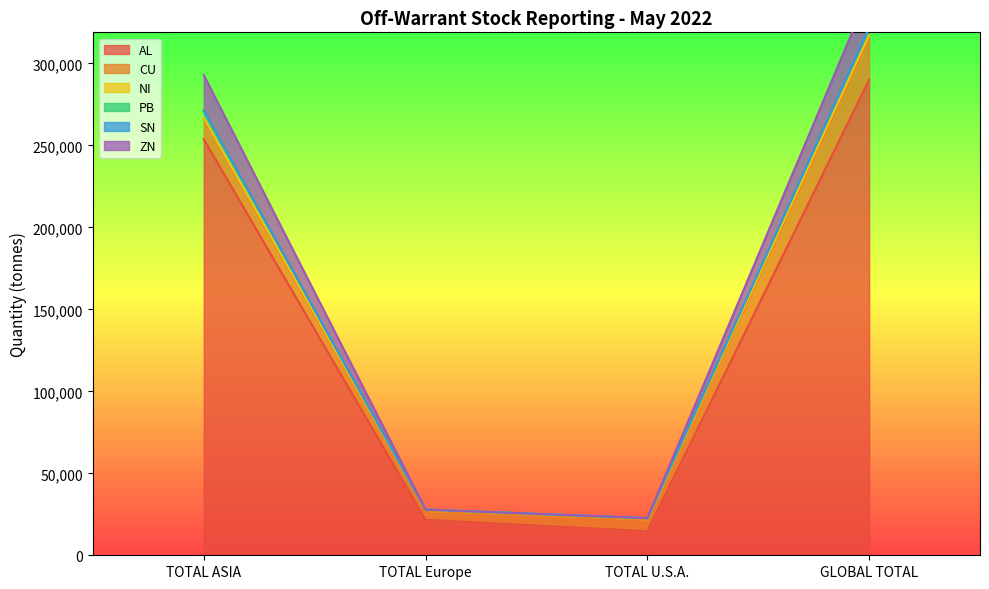

At which label does AL reach its peak?

GLOBAL TOTAL